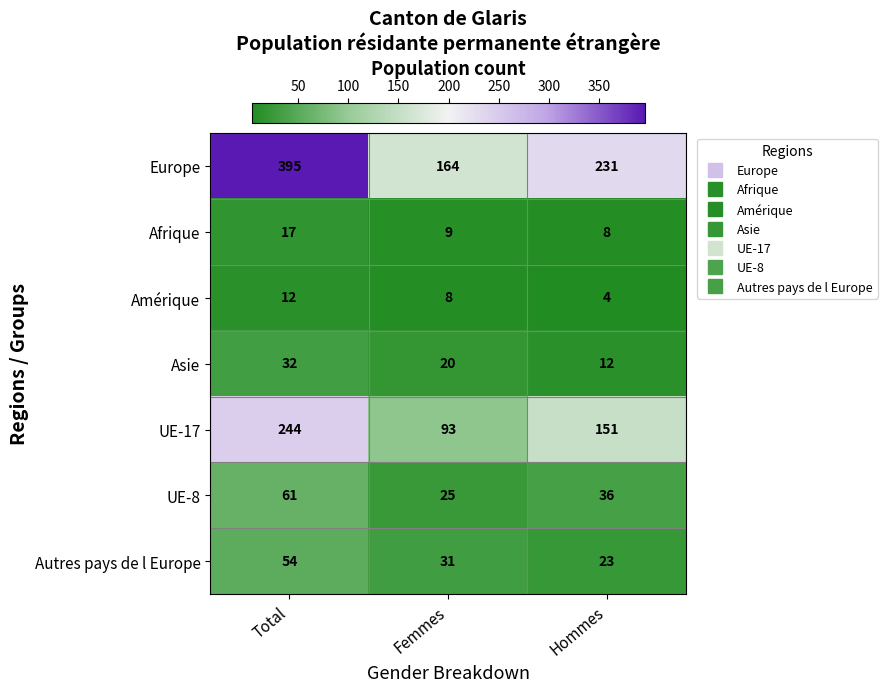

True or false: UE-8 has a value of 30 at Total.

False